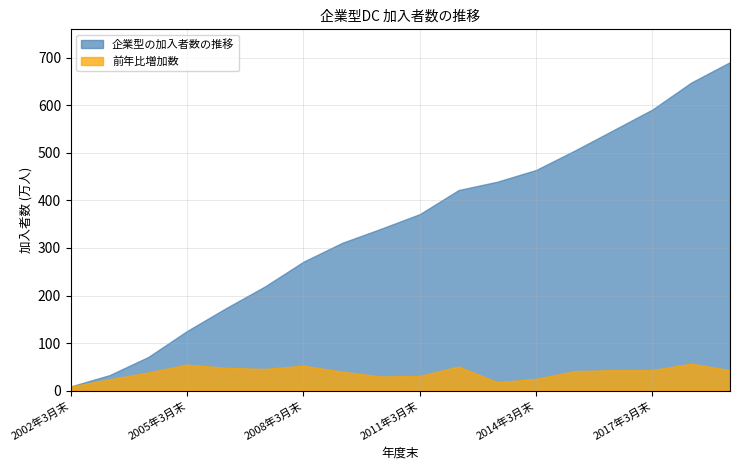

What is the sum of the 企業型の加入者数の推移 values at 2002年3月末 and 2010年3月末?

349.3